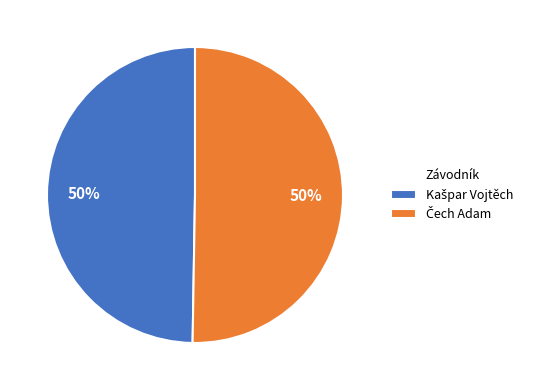

To the nearest percent, what is the average slice percentage?

50%